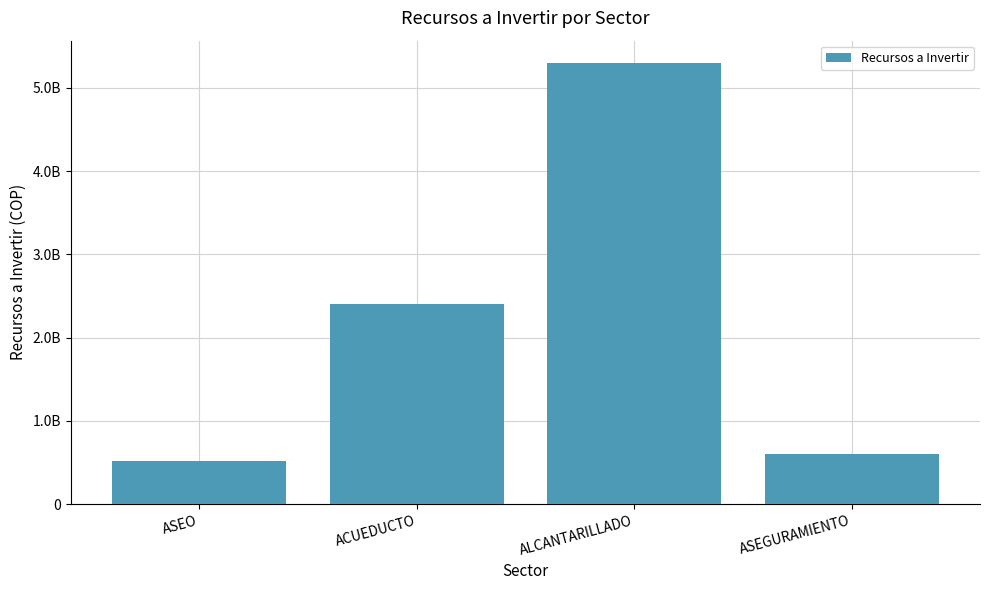

Does the chart contain any negative values?

No